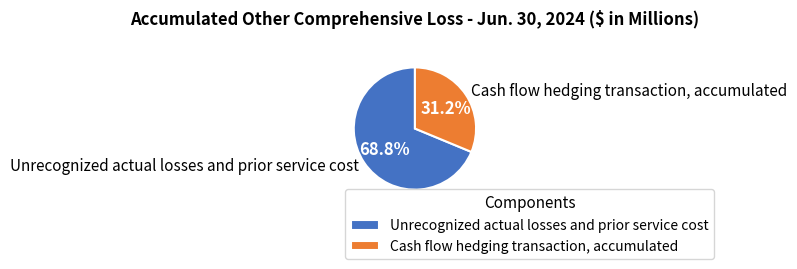

Which category accounts for the majority?

Unrecognized actual losses and prior service cost